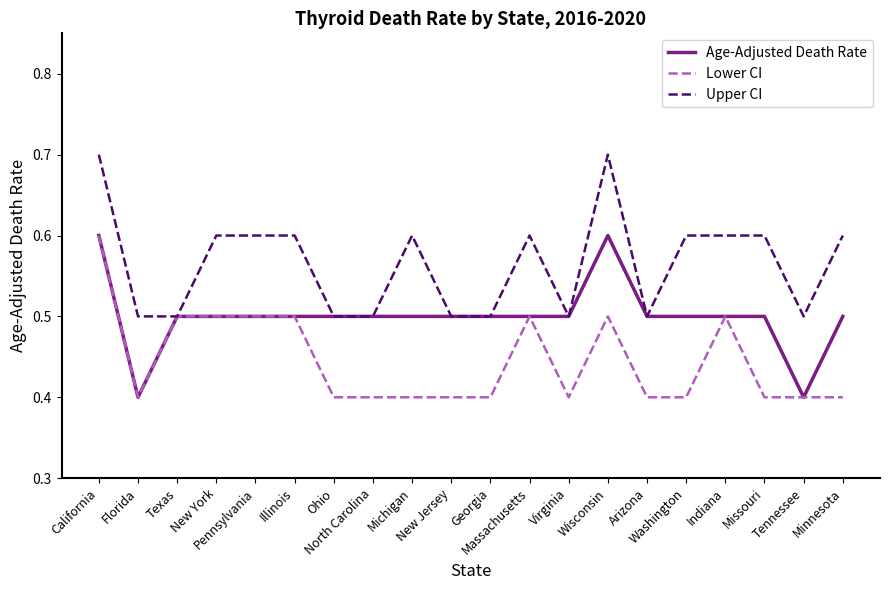

Which series changed the most between California and Washington?

Lower CI